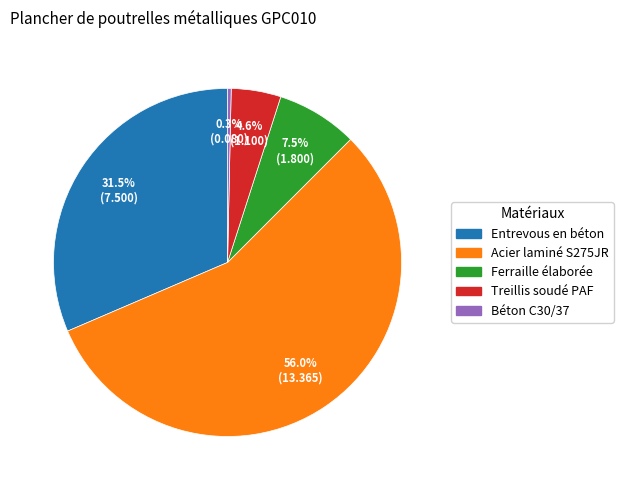

Does Ferraille élaborée represent more than half of the total?

No